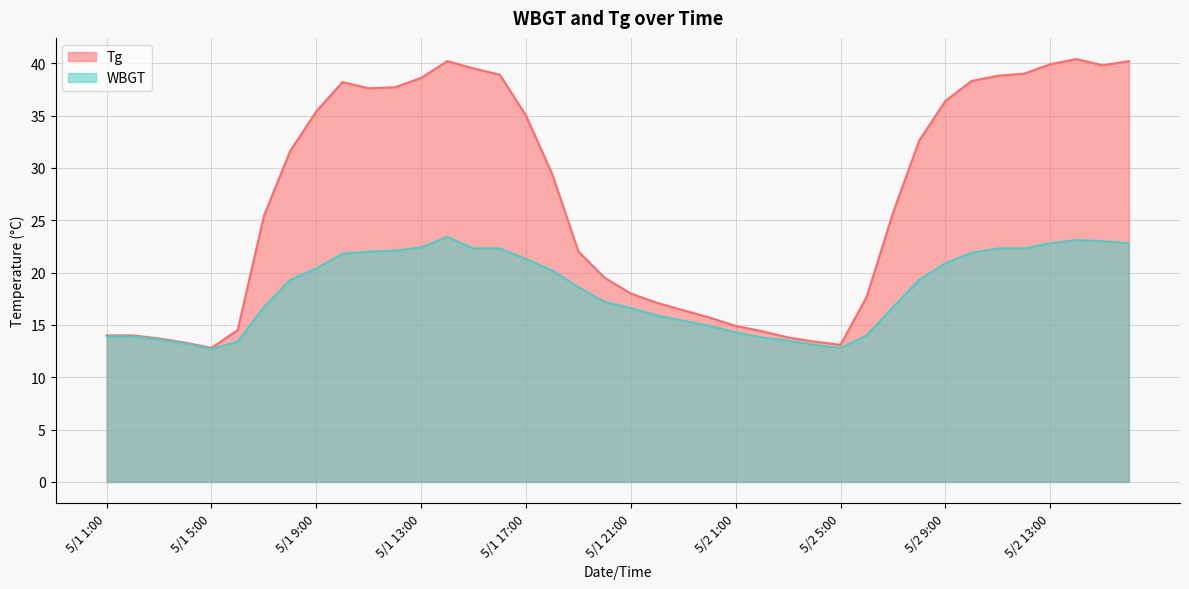

Reading right to left, list all the values displayed in this chart.

Tg: 5/2 16:00=40.2	5/2 15:00=39.8	5/2 14:00=40.4	5/2 13:00=39.9	5/2 12:00=39.0	5/2 11:00=38.8	5/2 10:00=38.3	5/2 9:00=36.4	5/2 8:00=32.6	5/2 7:00=25.7	5/2 6:00=17.7	5/2 5:00=13.1	5/2 4:00=13.4	5/2 3:00=13.8	5/2 2:00=14.4	5/2 1:00=14.9	5/1 24:00=15.7	5/1 23:00=16.4	5/1 22:00=17.1	5/1 21:00=18.0	5/1 20:00=19.5	5/1 19:00=22.0	5/1 18:00=29.4	5/1 17:00=35.0	5/1 16:00=38.9	5/1 15:00=39.5	5/1 14:00=40.2	5/1 13:00=38.6	5/1 12:00=37.7	5/1 11:00=37.6	5/1 10:00=38.2	5/1 9:00=35.4	5/1 8:00=31.6	5/1 7:00=25.4	5/1 6:00=14.5	5/1 5:00=12.8	5/1 4:00=13.3	5/1 3:00=13.7	5/1 2:00=14.0	5/1 1:00=14.0
WBGT: 5/2 16:00=22.8	5/2 15:00=23.0	5/2 14:00=23.1	5/2 13:00=22.8	5/2 12:00=22.3	5/2 11:00=22.3	5/2 10:00=21.9	5/2 9:00=20.9	5/2 8:00=19.3	5/2 7:00=16.7	5/2 6:00=14.0	5/2 5:00=12.8	5/2 4:00=13.1	5/2 3:00=13.5	5/2 2:00=13.8	5/2 1:00=14.3	5/1 24:00=14.9	5/1 23:00=15.4	5/1 22:00=15.9	5/1 21:00=16.6	5/1 20:00=17.2	5/1 19:00=18.6	5/1 18:00=20.2	5/1 17:00=21.3	5/1 16:00=22.3	5/1 15:00=22.3	5/1 14:00=23.4	5/1 13:00=22.4	5/1 12:00=22.1	5/1 11:00=22.0	5/1 10:00=21.8	5/1 9:00=20.4	5/1 8:00=19.3	5/1 7:00=16.7	5/1 6:00=13.4	5/1 5:00=12.7	5/1 4:00=13.2	5/1 3:00=13.6	5/1 2:00=13.9	5/1 1:00=13.9